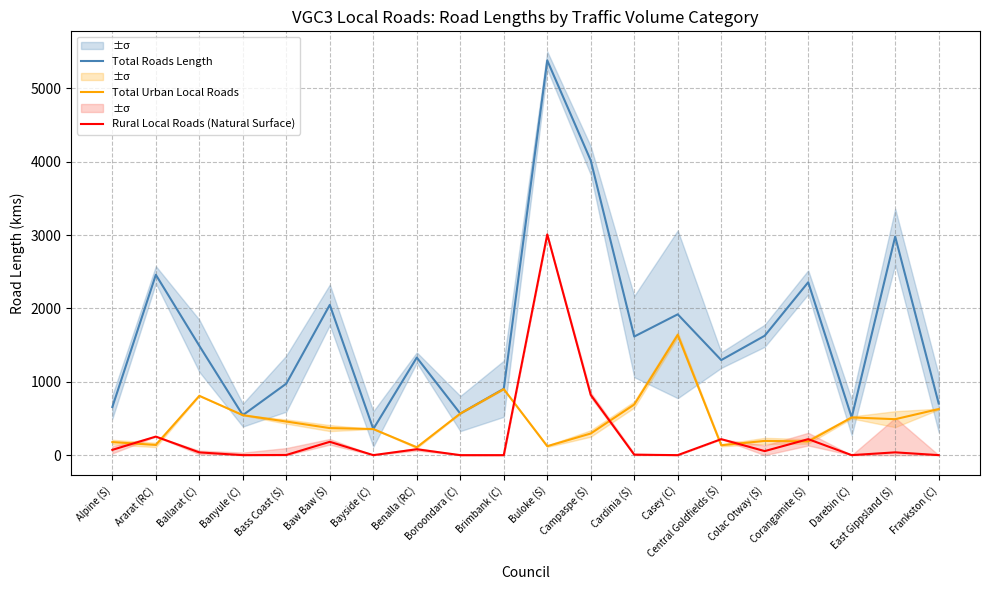

At how many categories does at least one series exceed 2711?

3